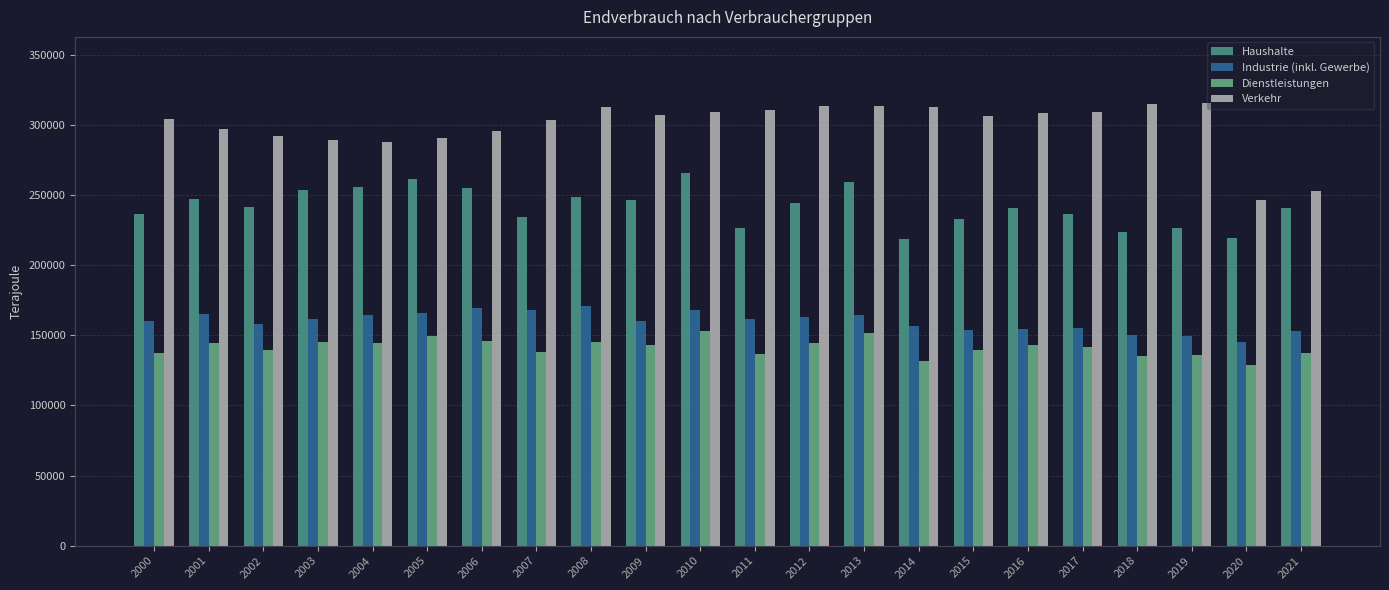

How many values in the Haushalte series are below 241890?

11